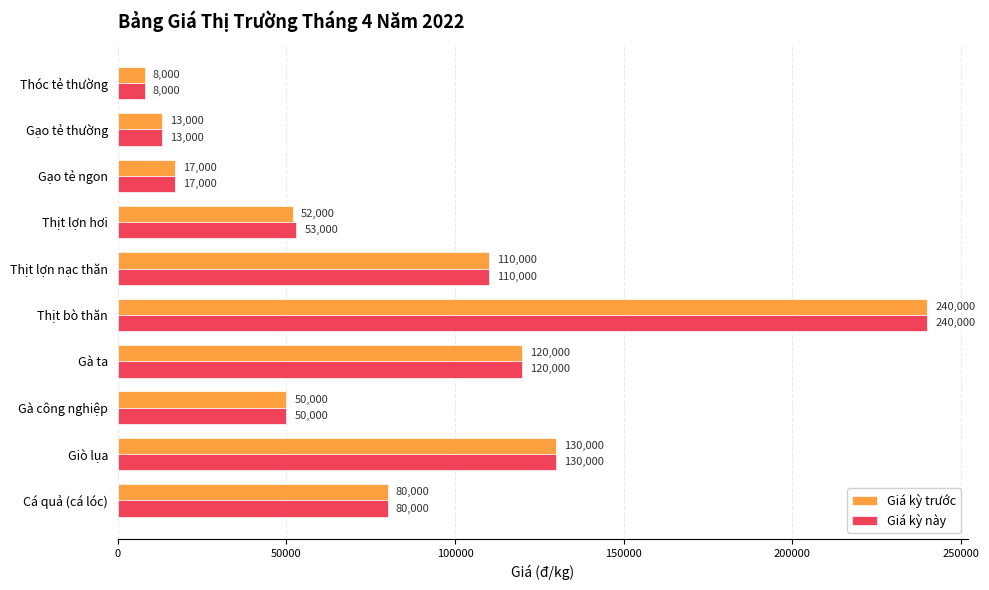

Is it true that Giá kỳ này equals 15410 at Thịt lợn hơi?

False